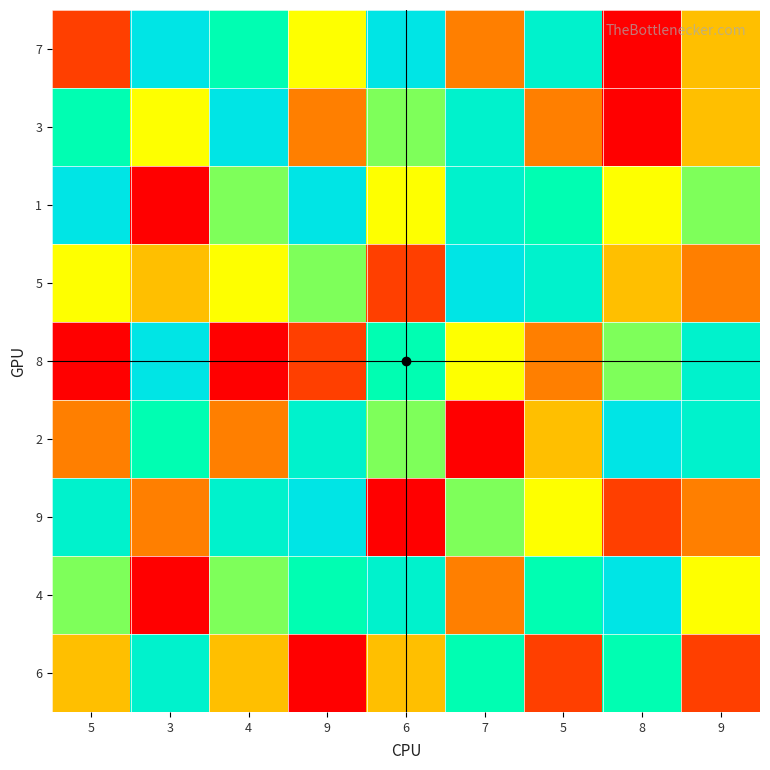

Count the number of data series in this chart.

9